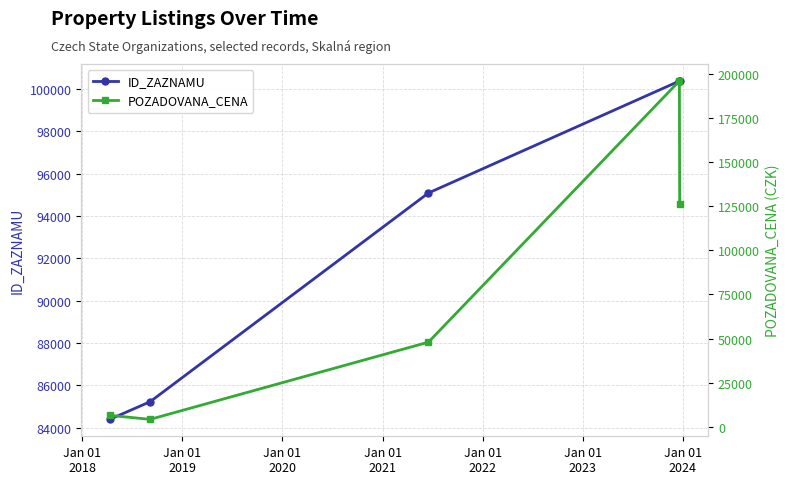

True or false: POZADOVANA_CENA has more than 2 points higher than both neighbors.

False